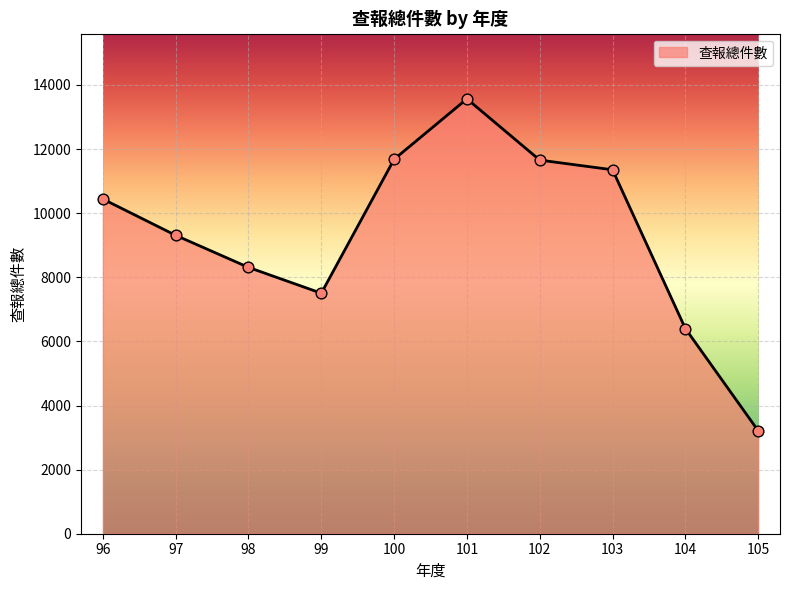

Between 100 and 101, which is larger?

101